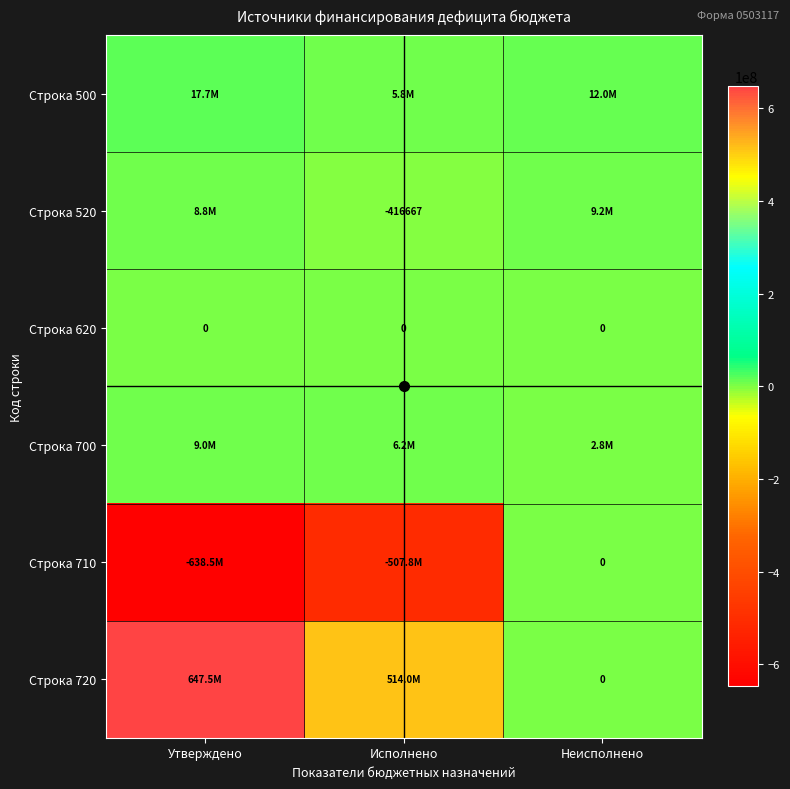

Is the value of Строка 620 at Исполнено greater than the value of Строка 520 at Исполнено?

Yes